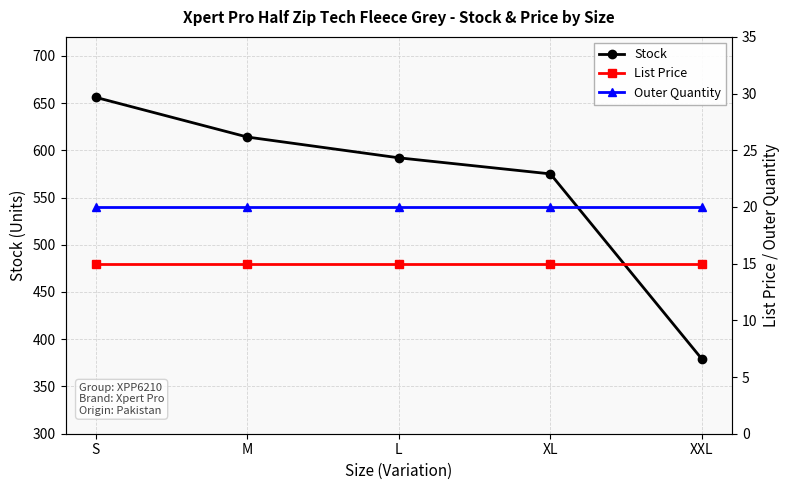

True or false: Outer Quantity has a value of 28.0 at S.

False